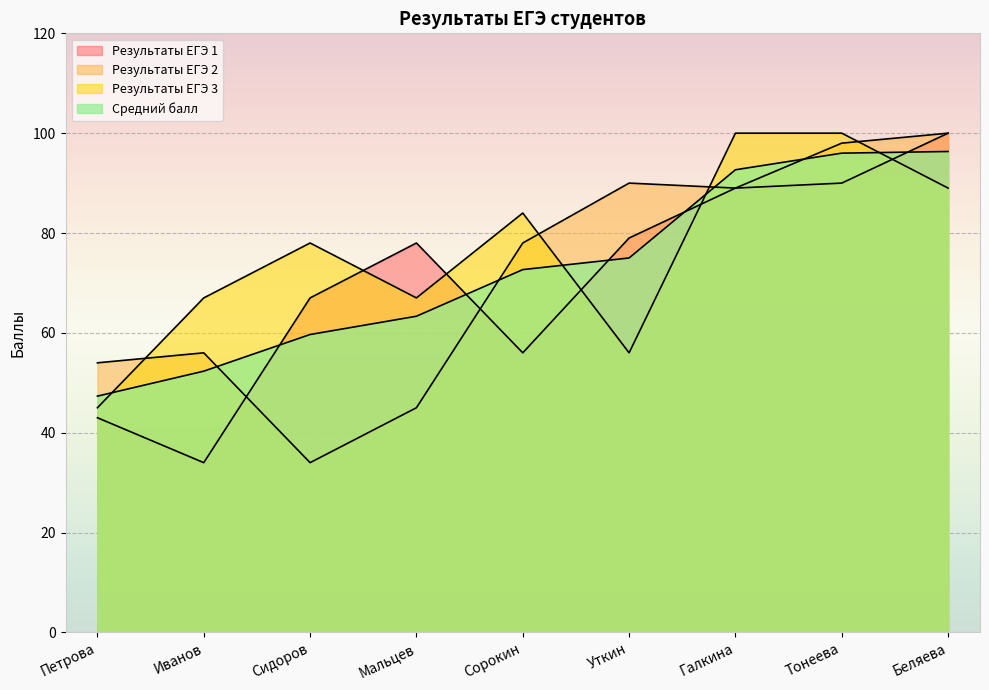

Which has a higher value, Петрова or Сидоров?

Сидоров